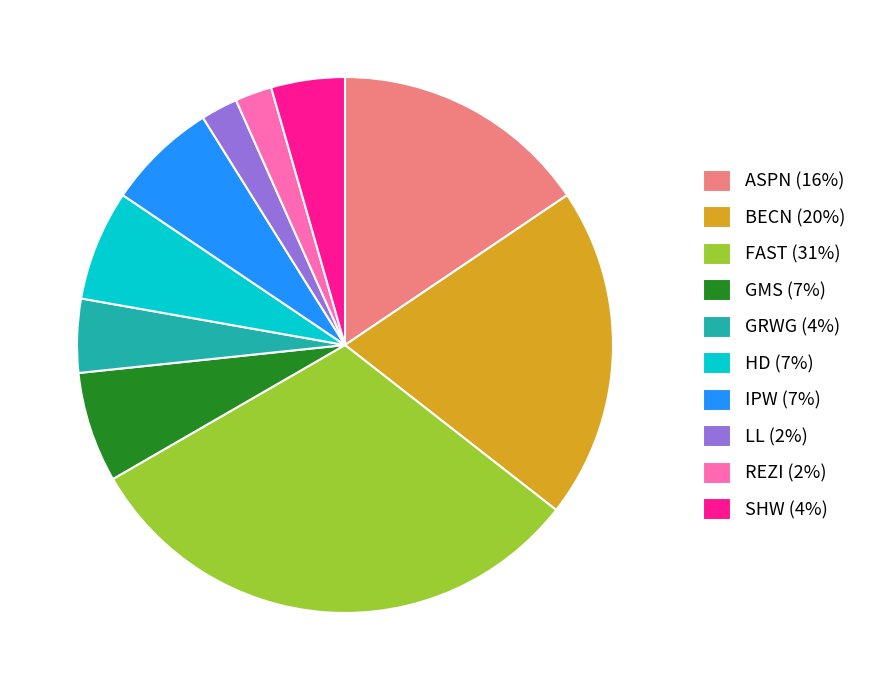

Between HD (7%) and ASPN (16%), which is larger?

ASPN (16%)